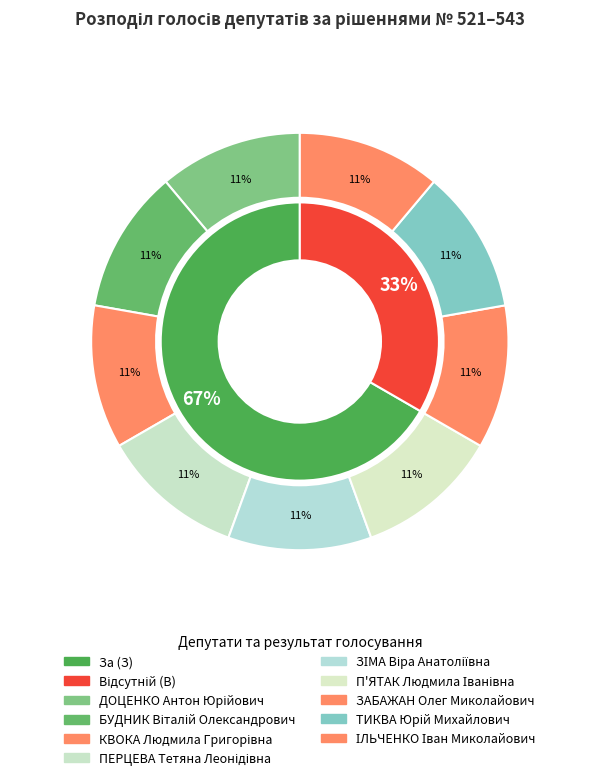

Is there any slice that represents more than half of the pie?

No